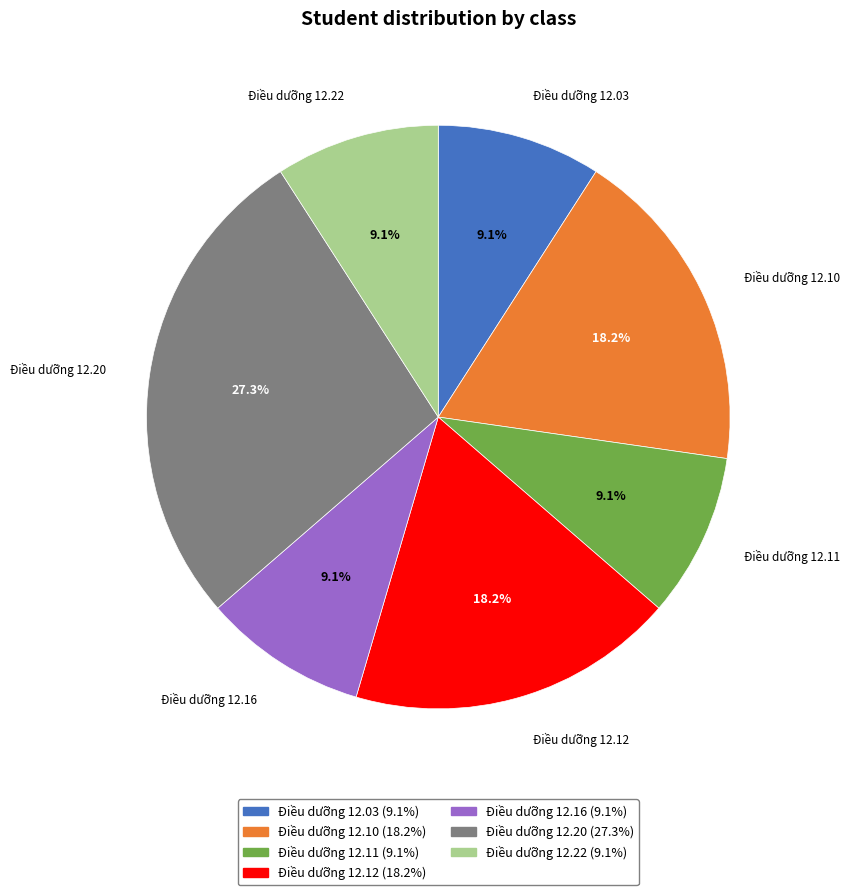

Does any single category account for the majority?

No